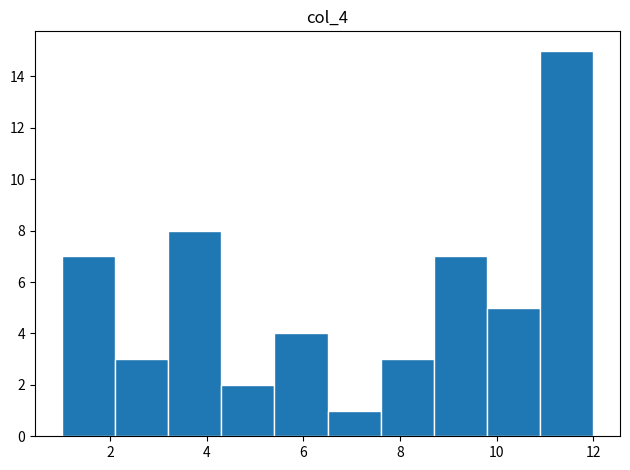

Over which range of the x-axis is the bar tallest?

10.9 to 12.0